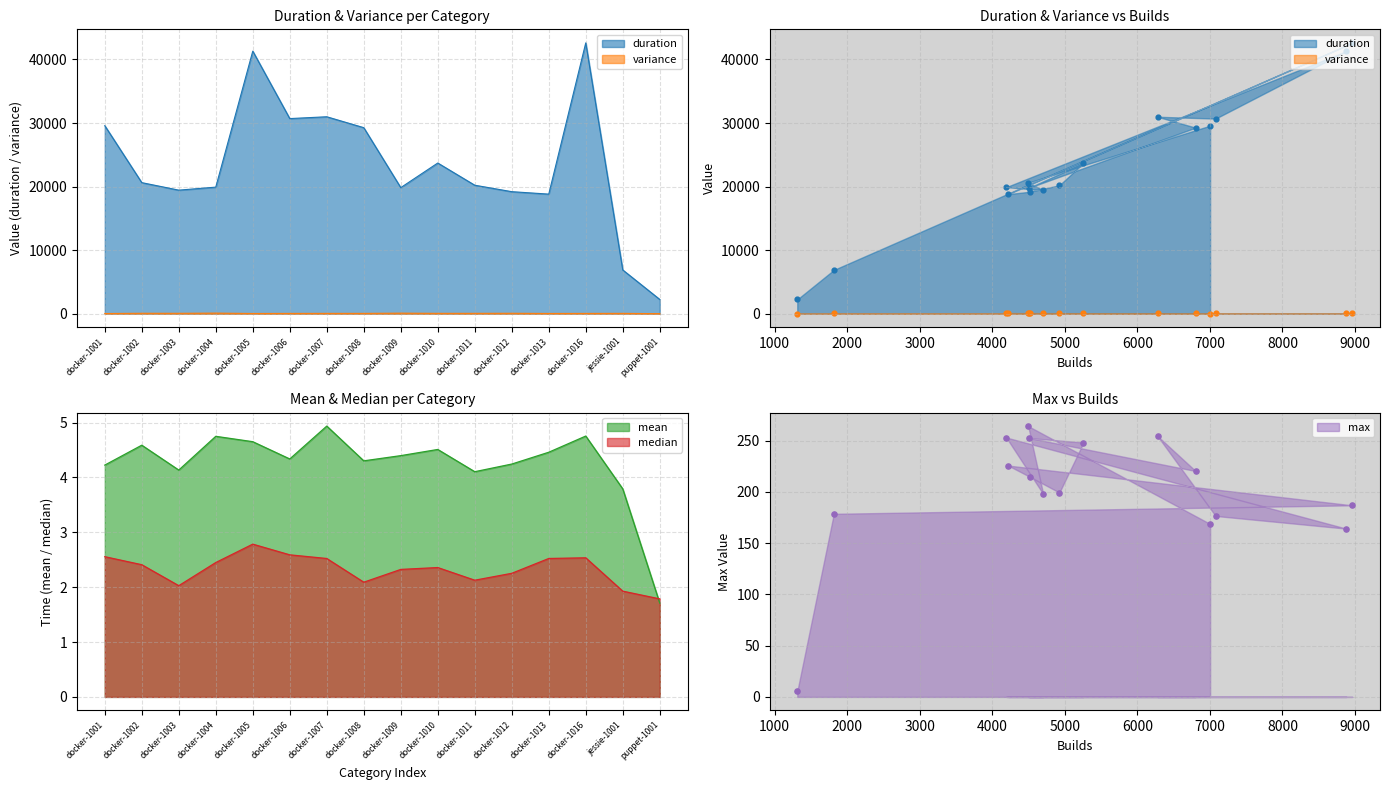

Is the value of max at integration-agent-docker-1002 greater than the value of duration at integration-agent-docker-1007?

No